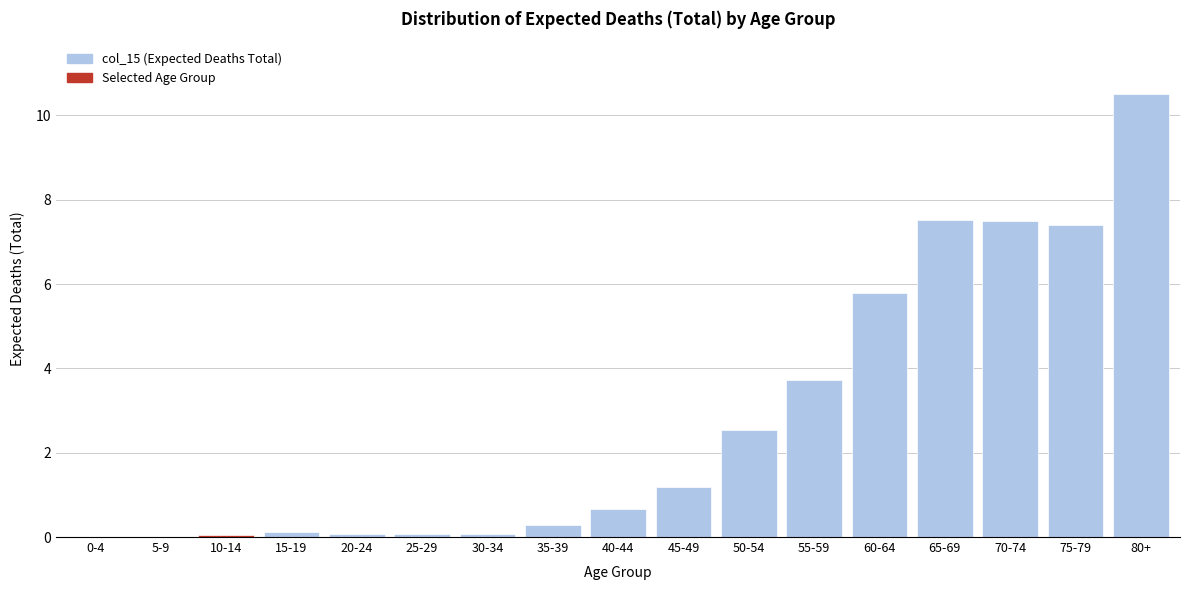

True or false: the data shows 0.0 at 10-14.

True